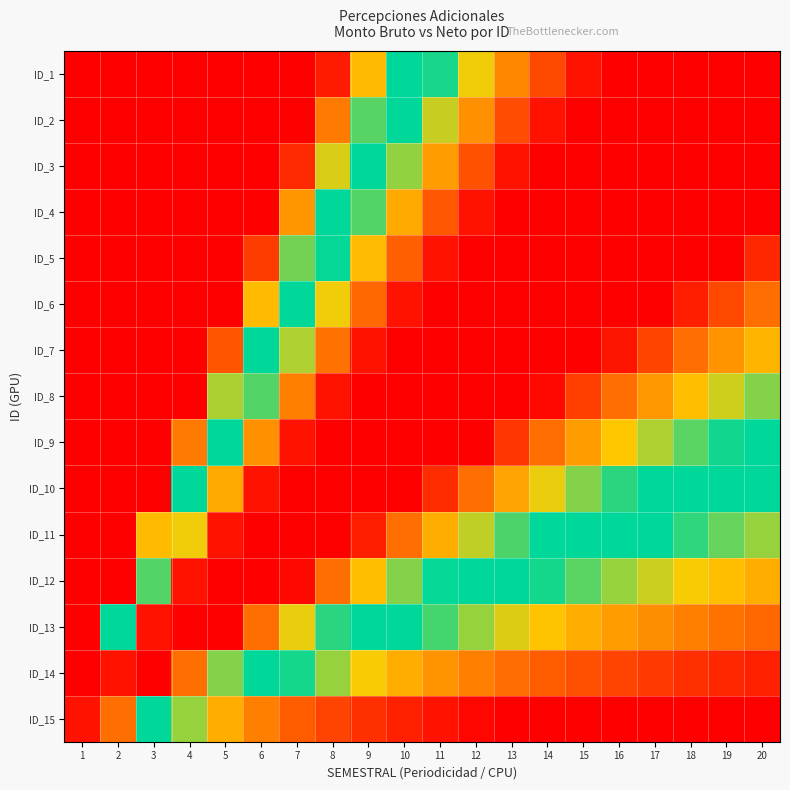

Reading left to right, extract all data points from this chart.

ID_1: 1=0.0	2=0.0	3=0.0	4=0.0	5=0.0	6=0.0	7=0.0	8=0.0	9=0.3	10=0.4	11=0.6	12=0.7	13=0.8	14=0.9	15=1.0	16=1.0	17=1.0	18=1.0	19=1.0	20=1.0
ID_2: 1=0.0	2=0.0	3=0.0	4=0.0	5=0.0	6=0.0	7=0.0	8=0.2	9=0.4	10=0.5	11=0.7	12=0.8	13=0.9	14=1.0	15=1.0	16=1.0	17=1.0	18=1.0	19=1.0	20=1.0
ID_3: 1=0.0	2=0.0	3=0.0	4=0.0	5=0.0	6=0.0	7=0.1	8=0.3	9=0.5	10=0.7	11=0.8	12=0.9	13=1.0	14=1.0	15=1.0	16=1.0	17=1.0	18=1.0	19=1.0	20=1.0
ID_4: 1=0.0	2=0.0	3=0.0	4=0.0	5=0.0	6=0.0	7=0.2	8=0.4	9=0.6	10=0.8	11=0.9	12=1.0	13=1.0	14=1.0	15=1.0	16=1.0	17=1.0	18=1.0	19=1.0	20=1.0
ID_5: 1=0.0	2=0.0	3=0.0	4=0.0	5=0.0	6=0.1	7=0.4	8=0.6	9=0.7	10=0.9	11=1.0	12=1.0	13=1.0	14=1.0	15=1.0	16=1.0	17=1.0	18=1.0	19=1.0	20=0.9
ID_6: 1=0.0	2=0.0	3=0.0	4=0.0	5=0.0	6=0.3	7=0.5	8=0.7	9=0.9	10=1.0	11=1.0	12=1.0	13=1.0	14=1.0	15=1.0	16=1.0	17=1.0	18=1.0	19=0.9	20=0.8
ID_7: 1=0.0	2=0.0	3=0.0	4=0.0	5=0.1	6=0.4	7=0.7	8=0.8	9=1.0	10=1.0	11=1.0	12=1.0	13=1.0	14=1.0	15=1.0	16=1.0	17=0.9	18=0.8	19=0.8	20=0.7
ID_8: 1=0.0	2=0.0	3=0.0	4=0.0	5=0.3	6=0.6	7=0.8	8=1.0	9=1.0	10=1.0	11=1.0	12=1.0	13=1.0	14=1.0	15=0.9	16=0.8	17=0.8	18=0.7	19=0.7	20=0.6
ID_9: 1=0.0	2=0.0	3=0.0	4=0.2	5=0.5	6=0.8	7=1.0	8=1.0	9=1.0	10=1.0	11=1.0	12=1.0	13=0.9	14=0.8	15=0.8	16=0.7	17=0.7	18=0.6	19=0.6	20=0.5
ID_10: 1=0.0	2=0.0	3=0.0	4=0.4	5=0.8	6=1.0	7=1.0	8=1.0	9=1.0	10=1.0	11=0.9	12=0.8	13=0.8	14=0.7	15=0.6	16=0.6	17=0.6	18=0.5	19=0.5	20=0.4
ID_11: 1=0.0	2=0.0	3=0.3	4=0.7	5=1.0	6=1.0	7=1.0	8=1.0	9=1.0	10=0.8	11=0.8	12=0.7	13=0.6	14=0.6	15=0.5	16=0.5	17=0.4	18=0.4	19=0.4	20=0.3
ID_12: 1=0.0	2=0.0	3=0.6	4=1.0	5=1.0	6=1.0	7=1.0	8=0.8	9=0.7	10=0.6	11=0.6	12=0.5	13=0.5	14=0.4	15=0.4	16=0.3	17=0.3	18=0.3	19=0.3	20=0.2
ID_13: 1=0.0	2=0.4	3=1.0	4=1.0	5=1.0	6=0.8	7=0.7	8=0.6	9=0.5	10=0.4	11=0.4	12=0.3	13=0.3	14=0.3	15=0.2	16=0.2	17=0.2	18=0.2	19=0.2	20=0.1
ID_14: 1=0.0	2=1.0	3=1.0	4=0.8	5=0.6	6=0.5	7=0.4	8=0.3	9=0.3	10=0.2	11=0.2	12=0.2	13=0.2	14=0.1	15=0.1	16=0.1	17=0.1	18=0.1	19=0.1	20=0.0
ID_15: 1=1.0	2=0.8	3=0.5	4=0.3	5=0.2	6=0.2	7=0.1	8=0.1	9=0.1	10=0.0	11=0.0	12=0.0	13=0.0	14=0.0	15=0.0	16=0.0	17=0.0	18=0.0	19=0.0	20=0.0